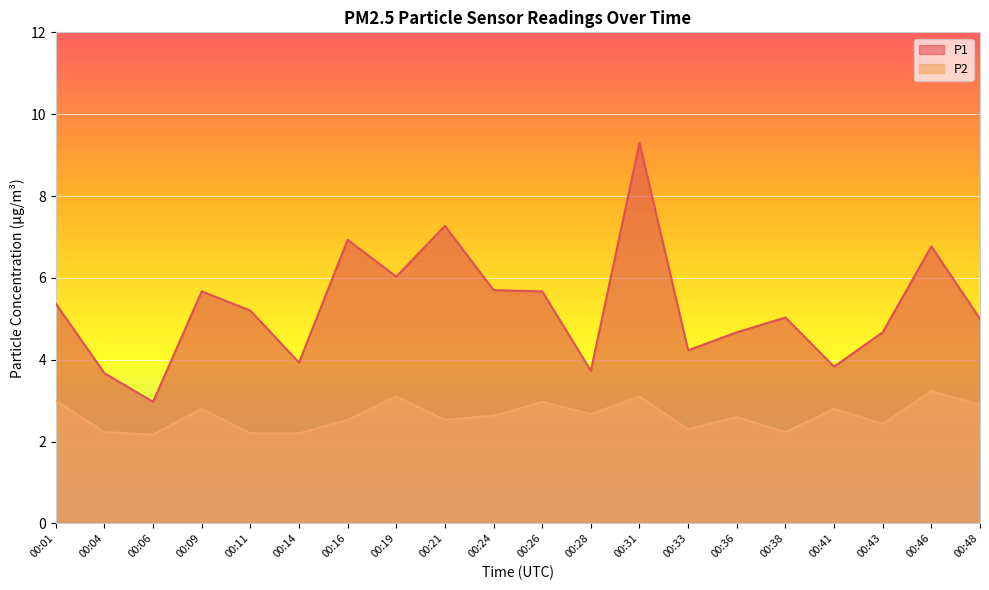

What are all the series names shown in the legend?

P1, P2